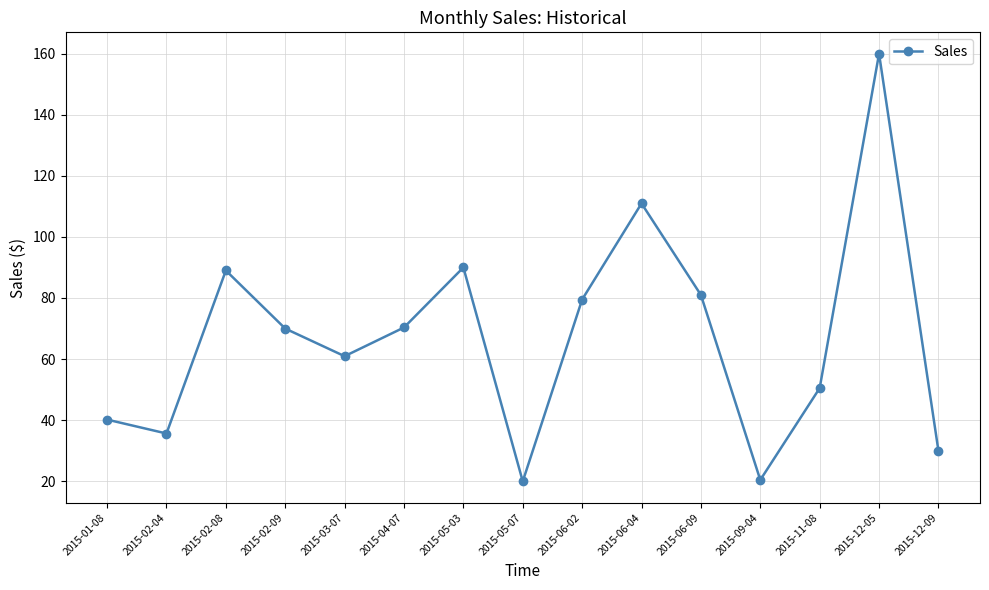

At which category does the chart reach its peak across all series?

2015-12-05